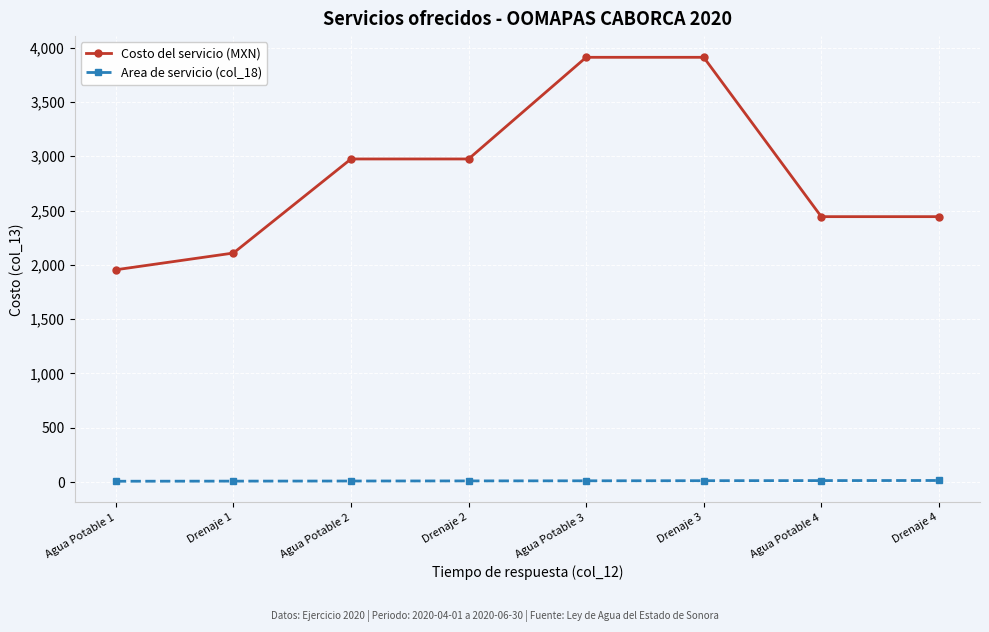

The Costo del servicio (MXN) series shows 783 at Drenaje 3. True or false?

False